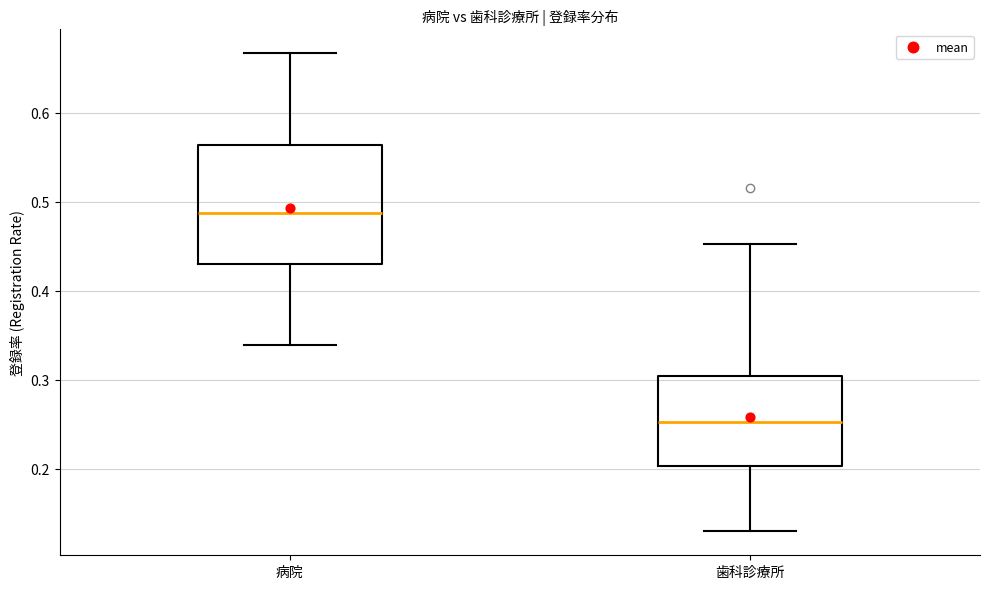

Reading left to right, read every box against the y-axis: the position of its median line, the range the box covers, and the ends of its whiskers. The values are not printed on the chart, so give them approximately, as read against the axis.

病院: median 0.49, box 0.43 to 0.56, whiskers 0.34 to 0.67
歯科診療所: median 0.25, box 0.20 to 0.30, whiskers 0.13 to 0.45